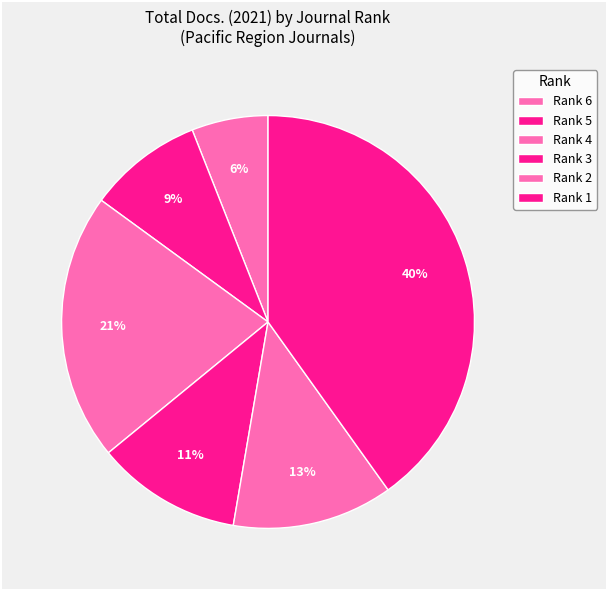

Count the number of slices in the pie.

6